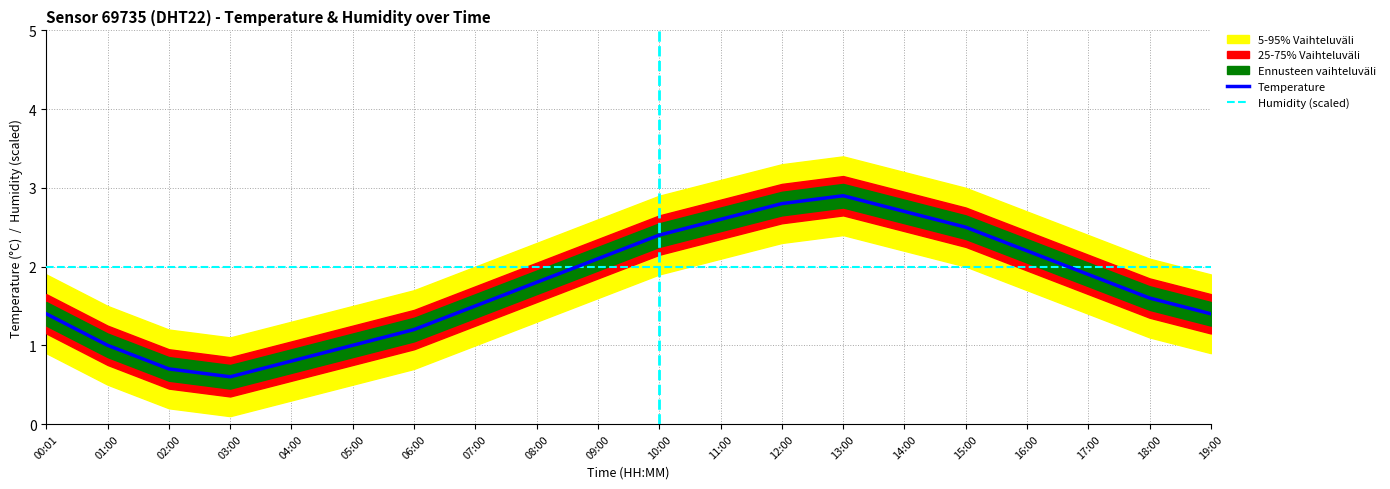

Which label corresponds to the smallest value in the chart?

03:00